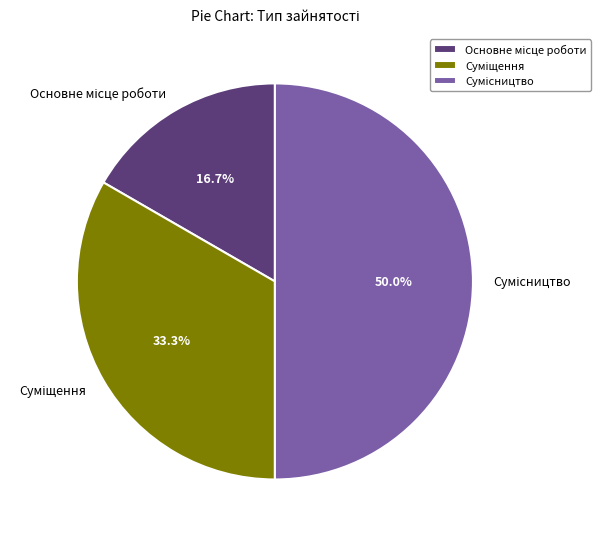

Which category has the smallest portion of the pie?

Основне місце роботи